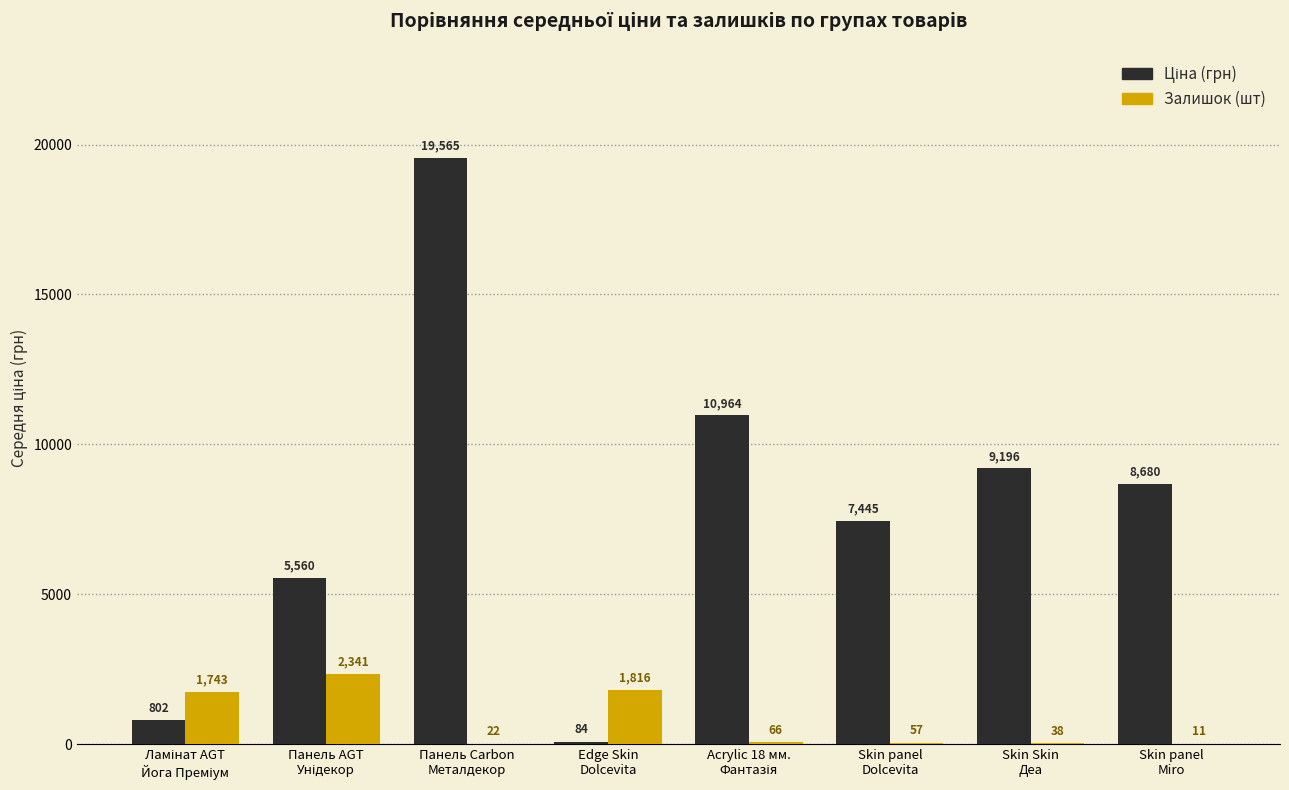

What is the highest value of the Залишок (шт) series?

2341.0